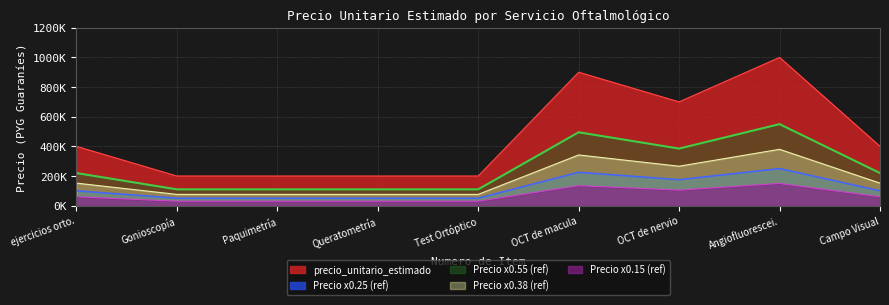

Which has a higher value, OCT de nervio or Angiofluorescei.?

Angiofluorescei.